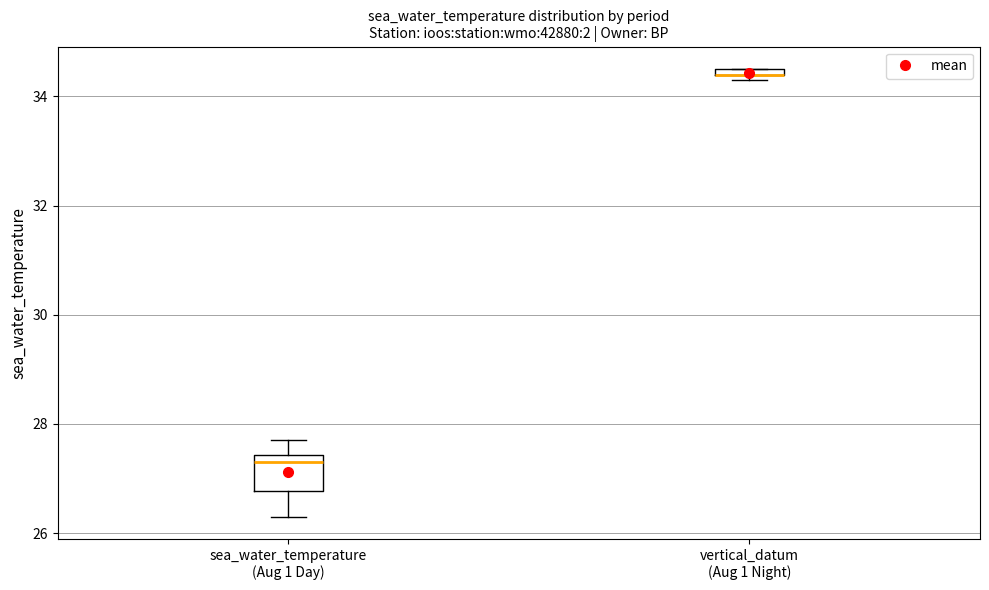

Which box is the tallest, from its lower edge to its upper edge?

sea_water_temperature (Aug 1 Day)